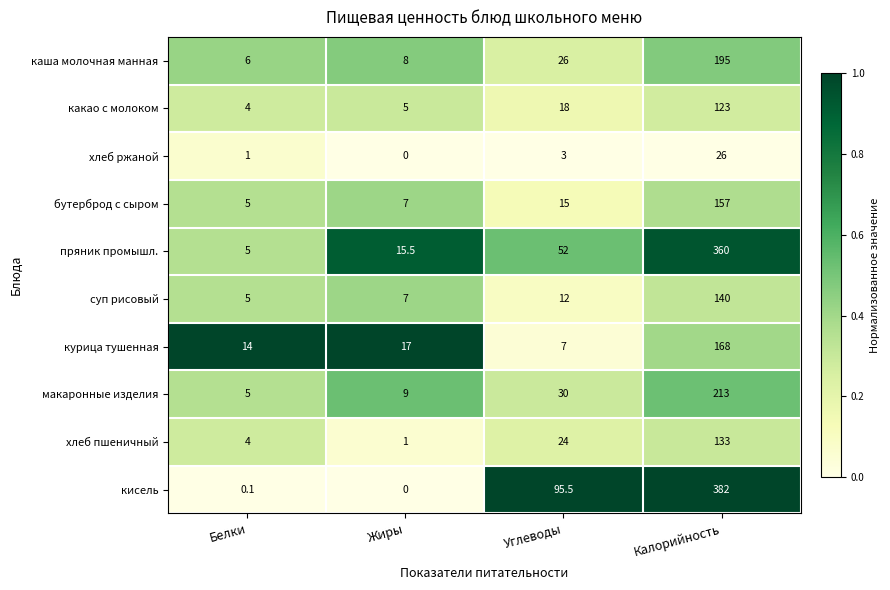

Which series has the largest range (max minus min)?

кисель